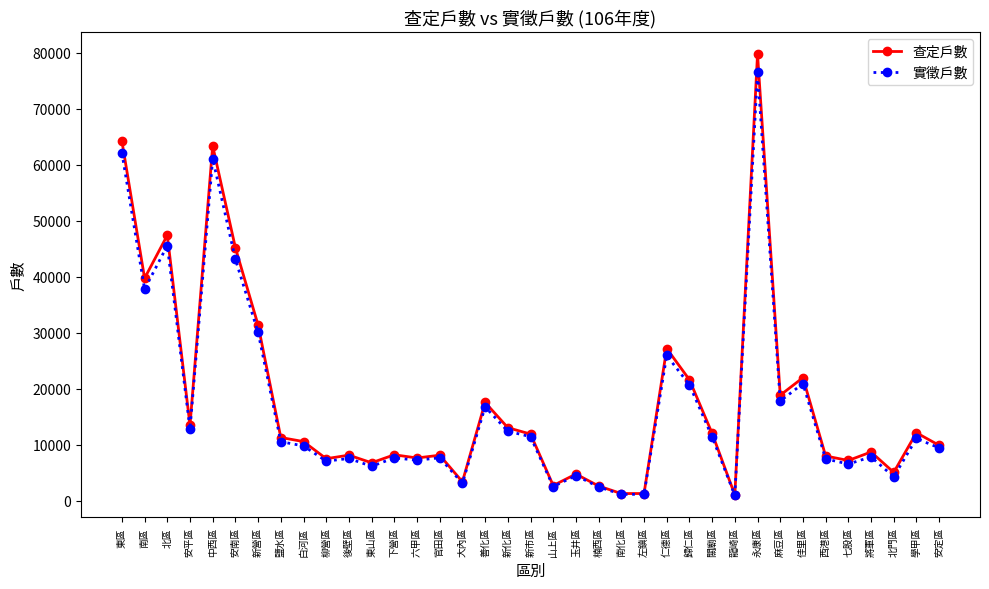

What is the total value across all series at 將軍區?

16560